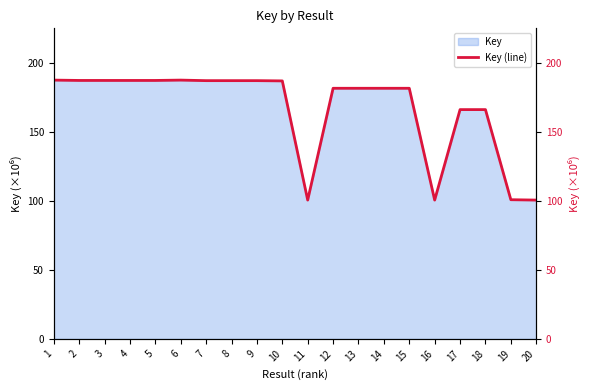

Is it true that the value at 9 is 187.2?

True